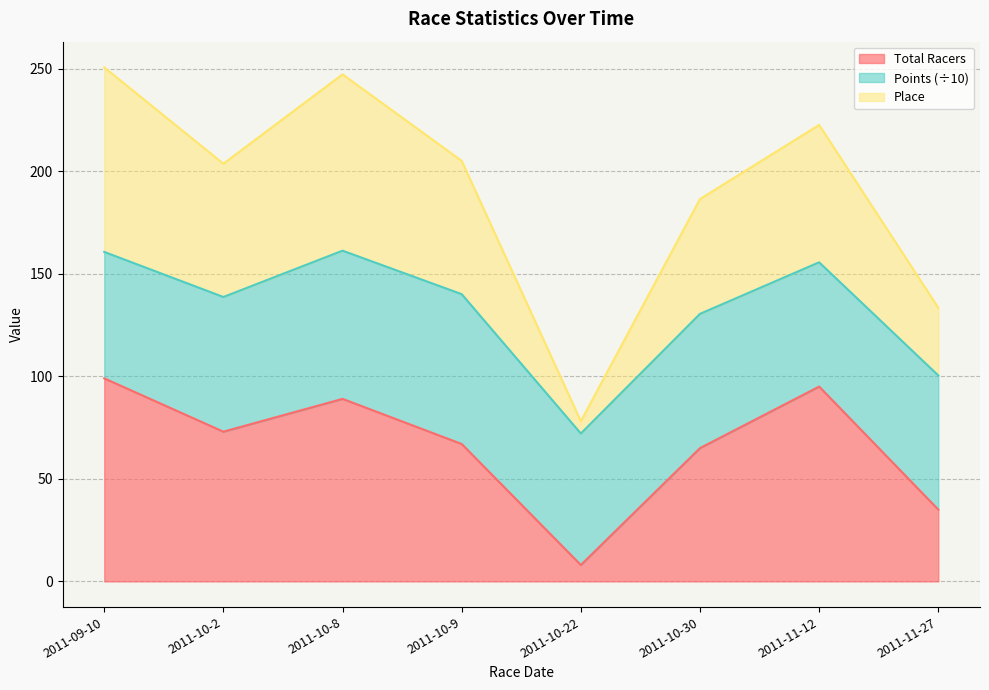

Between 2011-09-10 and 2011-10-8, which series saw the biggest shift?

Total Racers